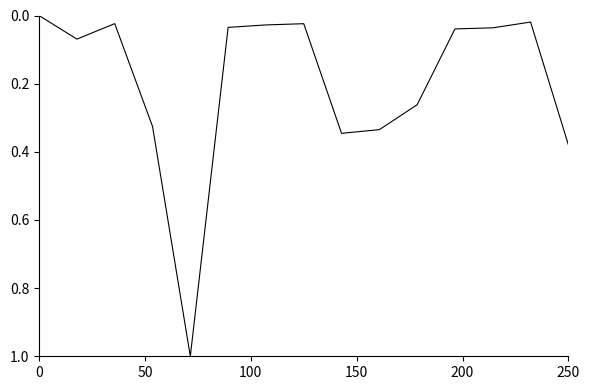

What is the difference between the maximum and minimum values?

1.0